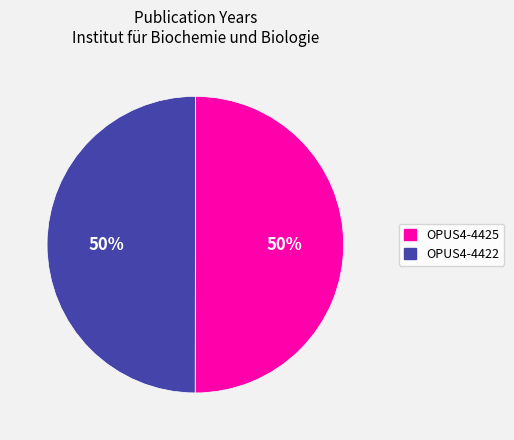

How many segments does this pie chart have?

2